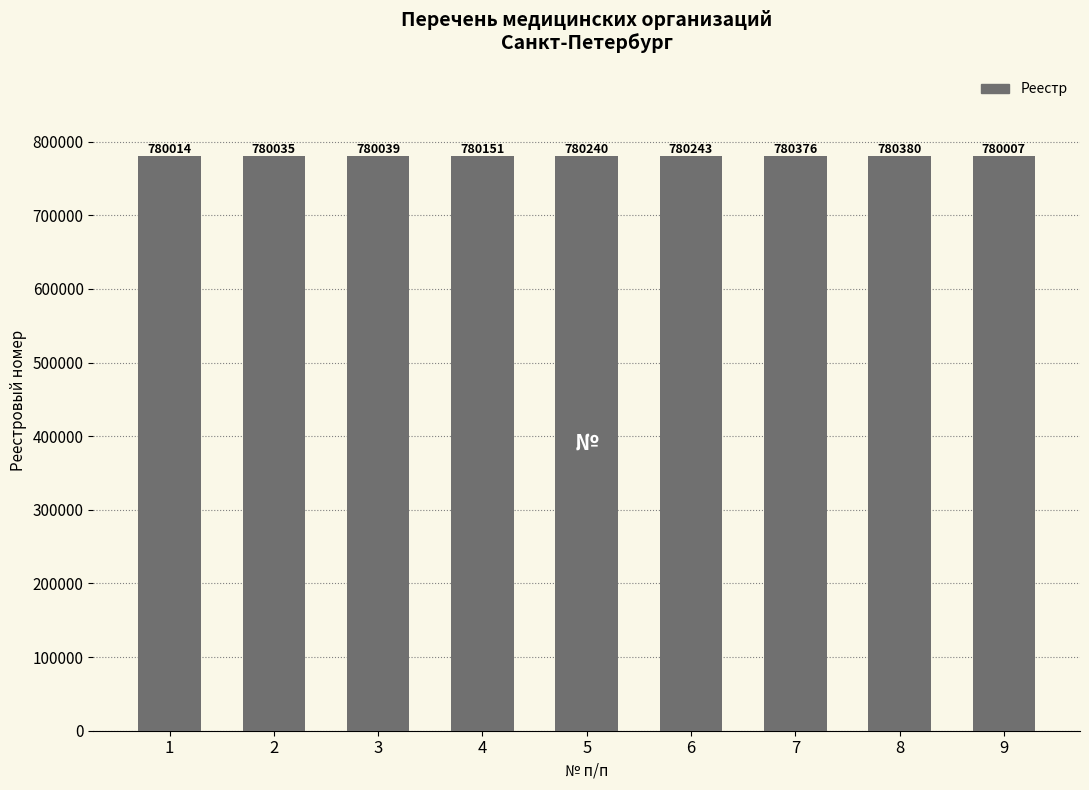

What is the difference between the maximum and second lowest values?

366